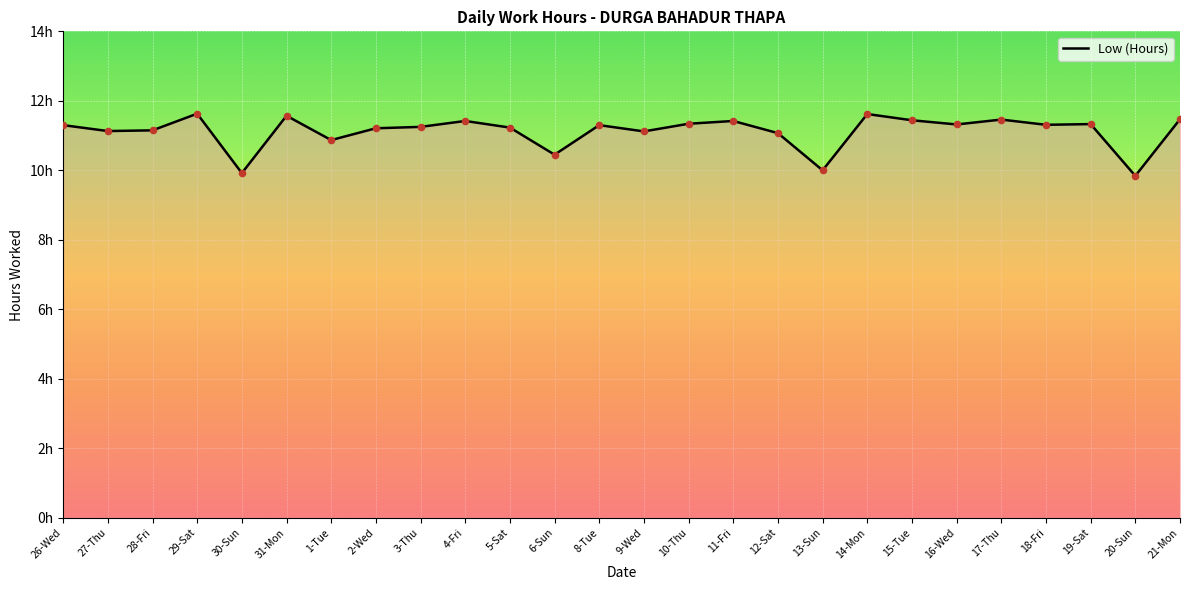

Between 27-Thu and 2-Wed, which is larger?

2-Wed